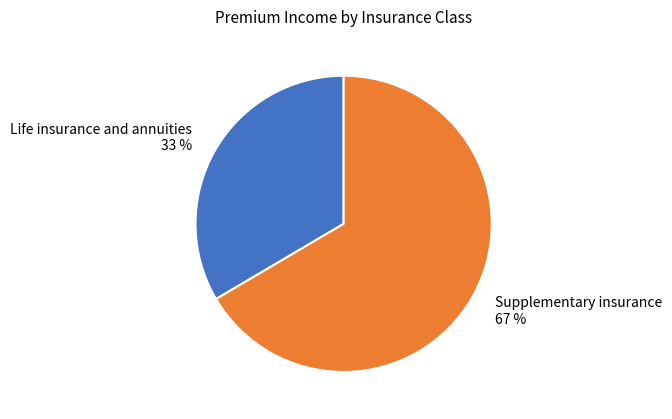

Combined, do Life insurance and annuities and Supplementary insurance account for over 50%?

Yes